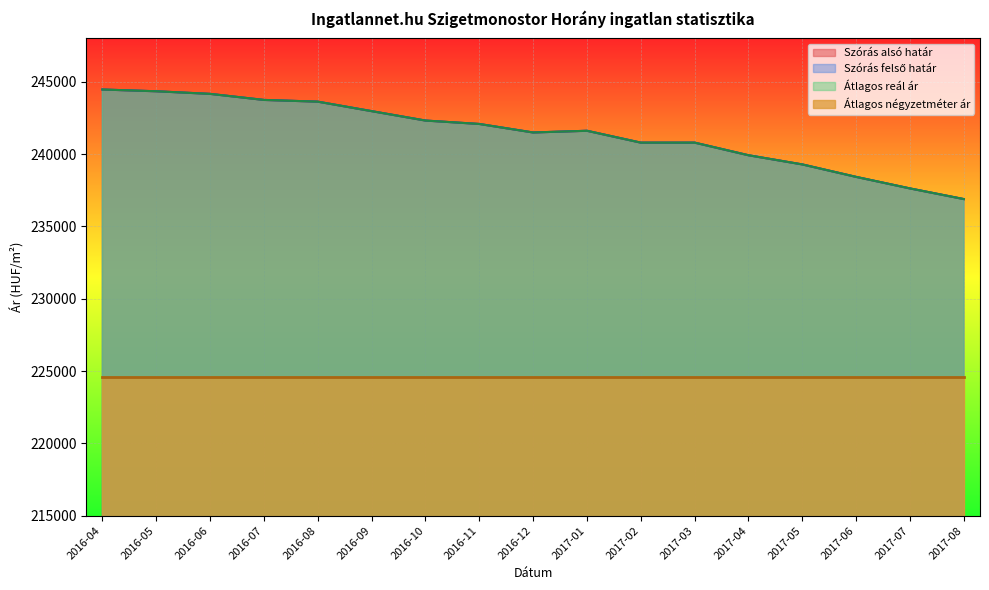

The Szórás alsó határ series shows 240792 at 2017-02. True or false?

True